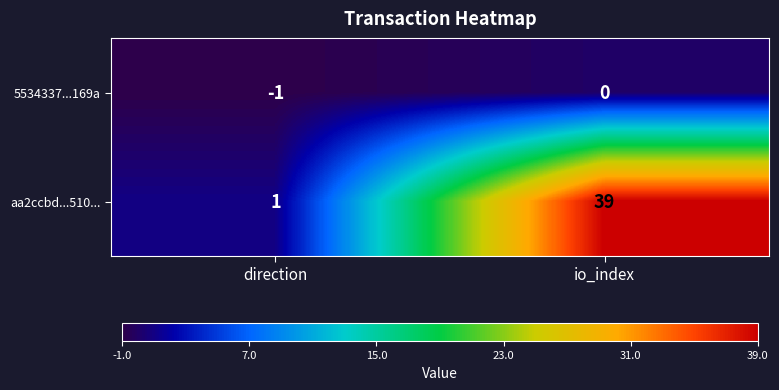

What is the sum of the aa2ccbd...510... values at direction and io_index?

40